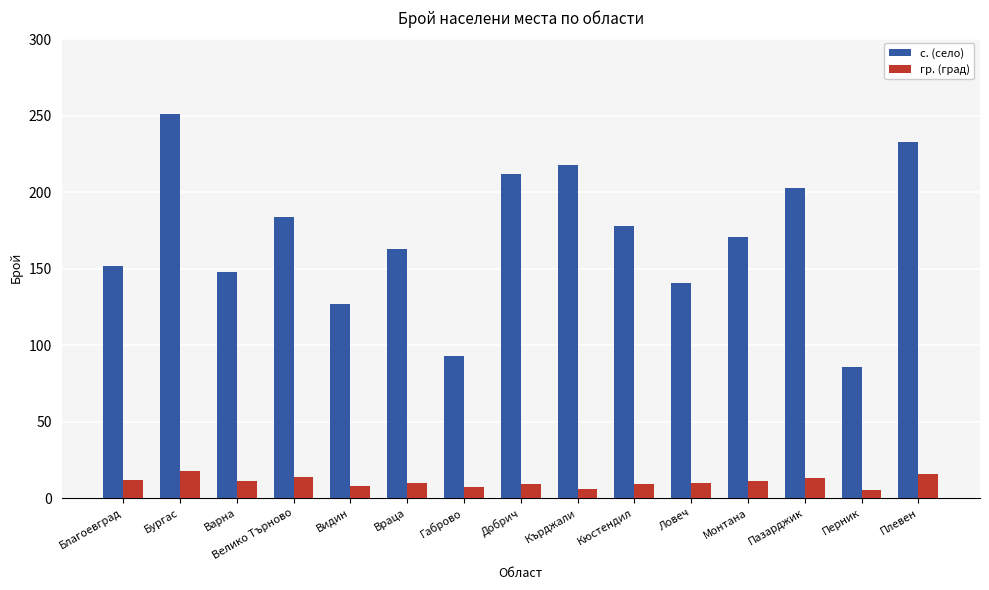

At how many categories does at least one series exceed 136?

12